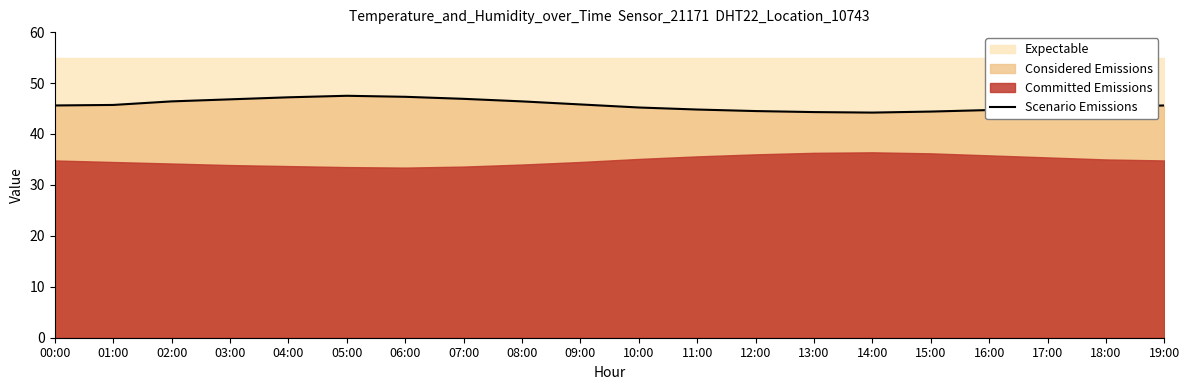

Reading right to left, list all the values displayed in this chart.

19:00=45.6	18:00=45.3	17:00=45.0	16:00=44.7	15:00=44.4	14:00=44.2	13:00=44.3	12:00=44.5	11:00=44.8	10:00=45.2	09:00=45.8	08:00=46.4	07:00=46.9	06:00=47.3	05:00=47.5	04:00=47.2	03:00=46.8	02:00=46.4	01:00=45.7	00:00=45.6